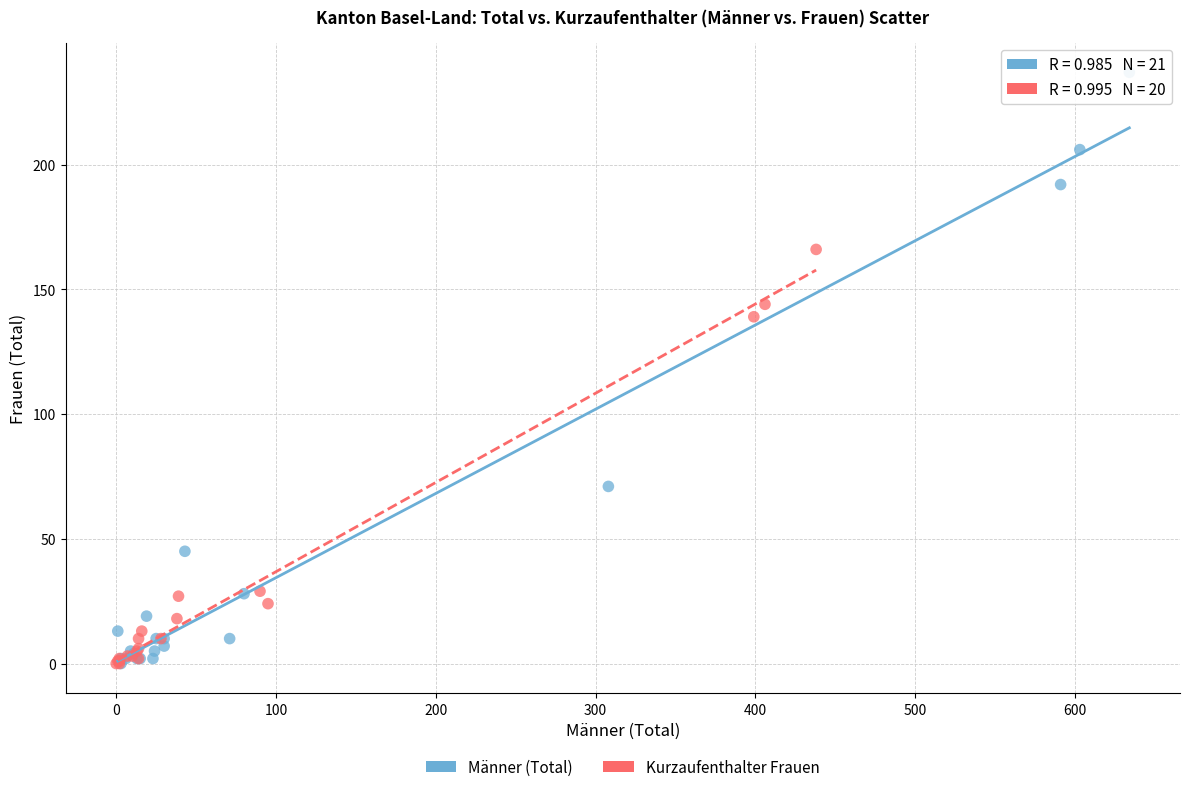

Which series has the largest Y range (max minus min)?

Männer (Total)